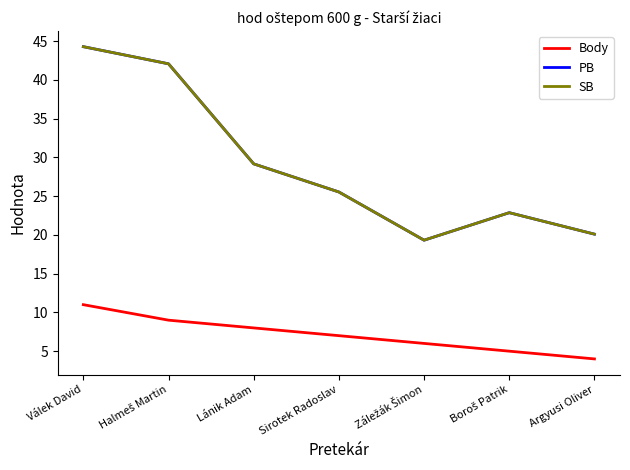

Does the chart display data point markers on the line(s)?

No